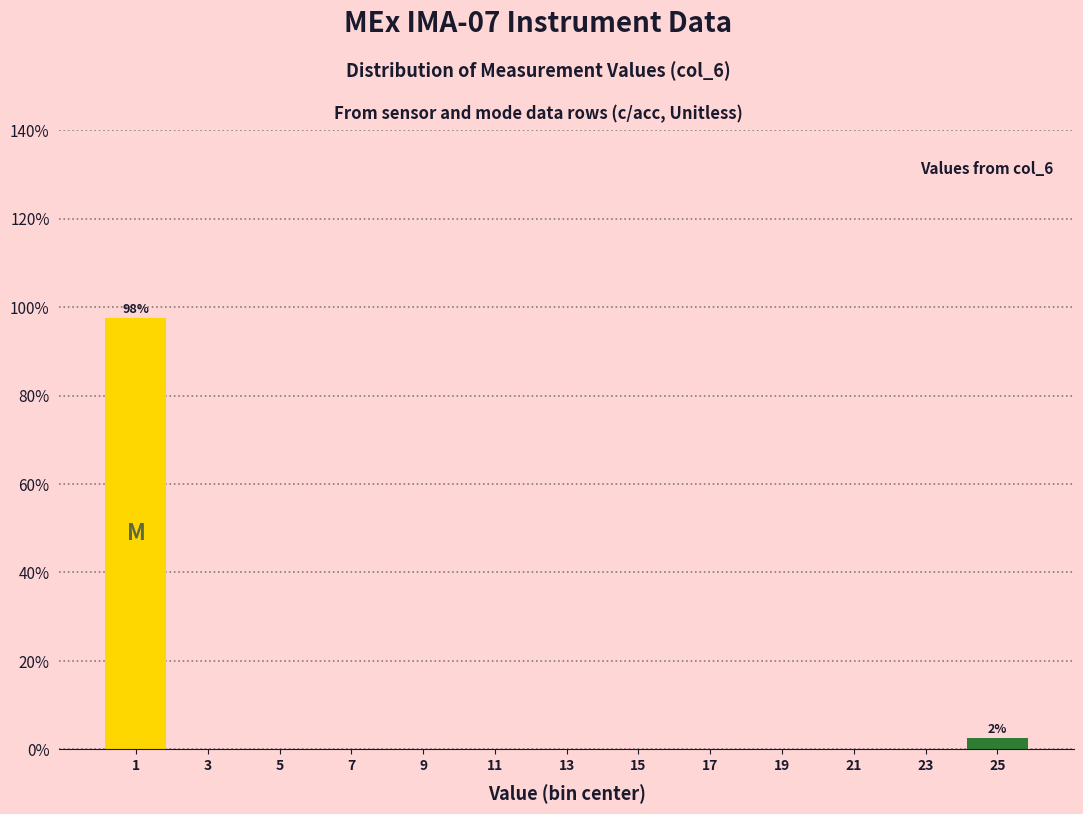

Reading left to right, what are all the values shown in this chart?

1=97.5	3=0.0	5=0.0	7=0.0	9=0.0	11=0.0	13=0.0	15=0.0	17=0.0	19=0.0	21=0.0	23=0.0	25=2.5